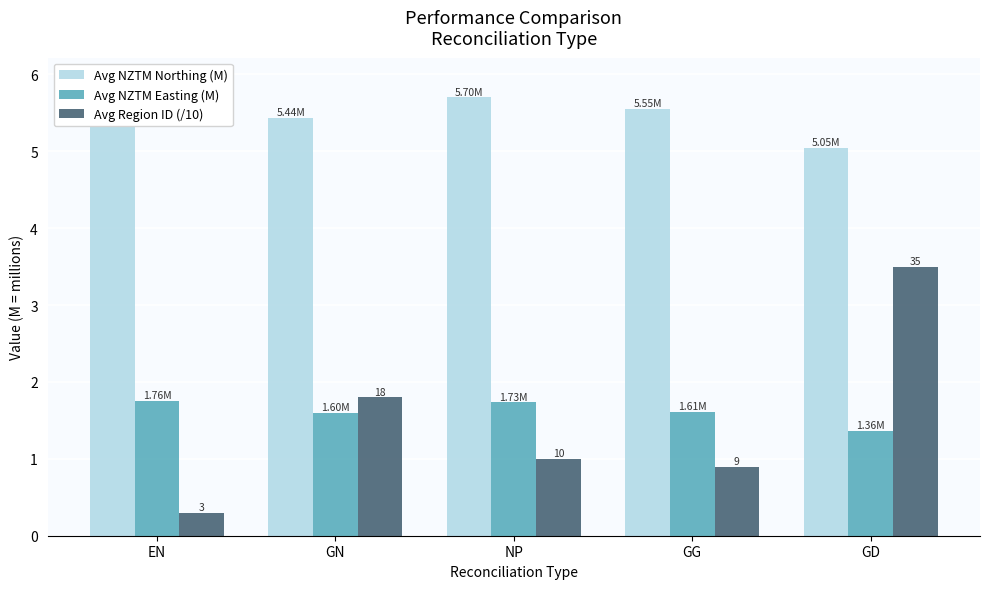

At EN, list the series in order from largest to smallest.

Avg NZTM Northing (M), Avg NZTM Easting (M), Avg Region ID (/10)